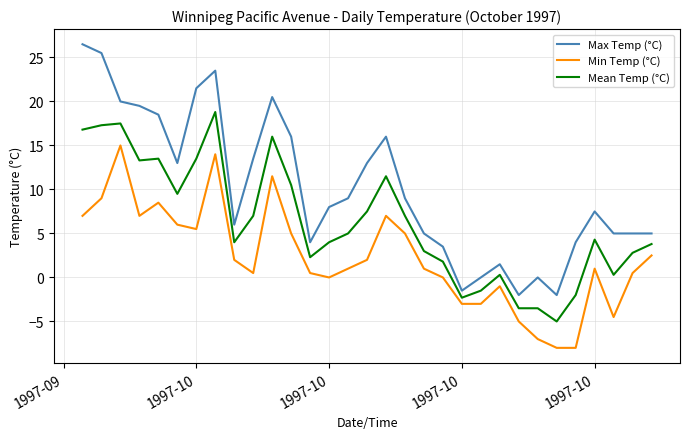

What is the greatest value displayed?

26.5